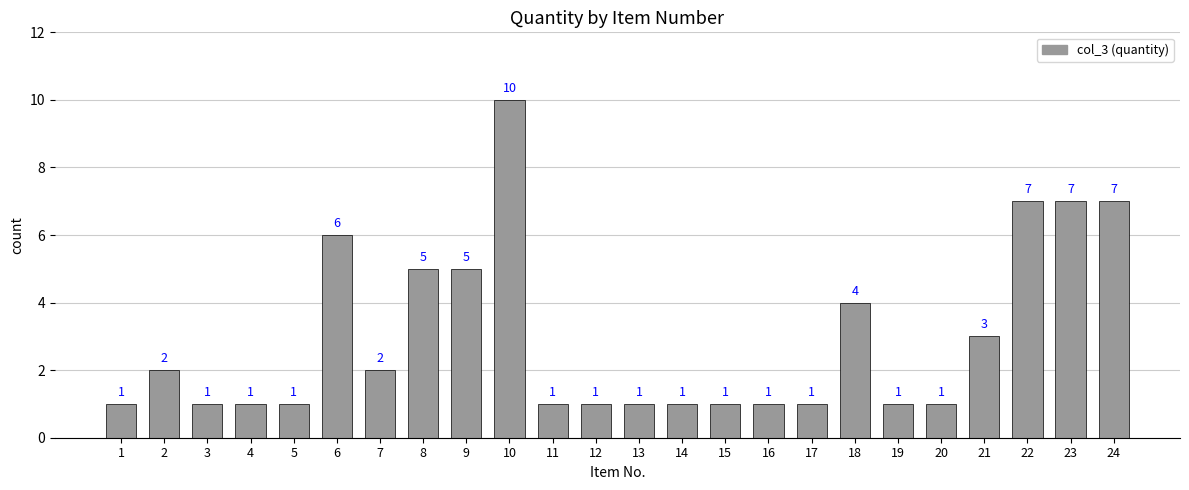

Reading left to right, what are all the values shown in this chart?

1=1	2=2	3=1	4=1	5=1	6=6	7=2	8=5	9=5	10=10	11=1	12=1	13=1	14=1	15=1	16=1	17=1	18=4	19=1	20=1	21=3	22=7	23=7	24=7